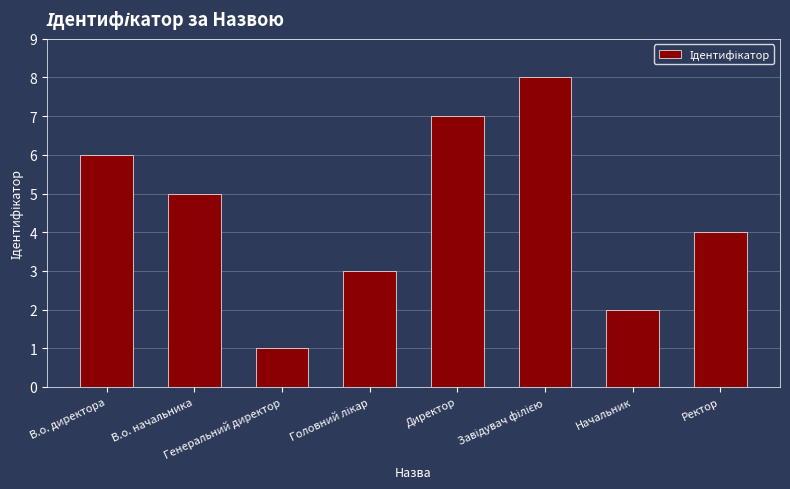

Are the bars horizontal?

No